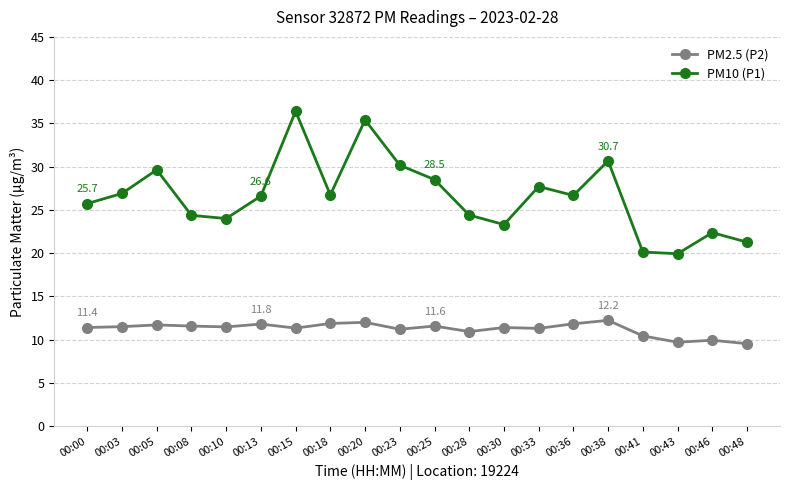

Does the chart have visible grid lines?

Yes